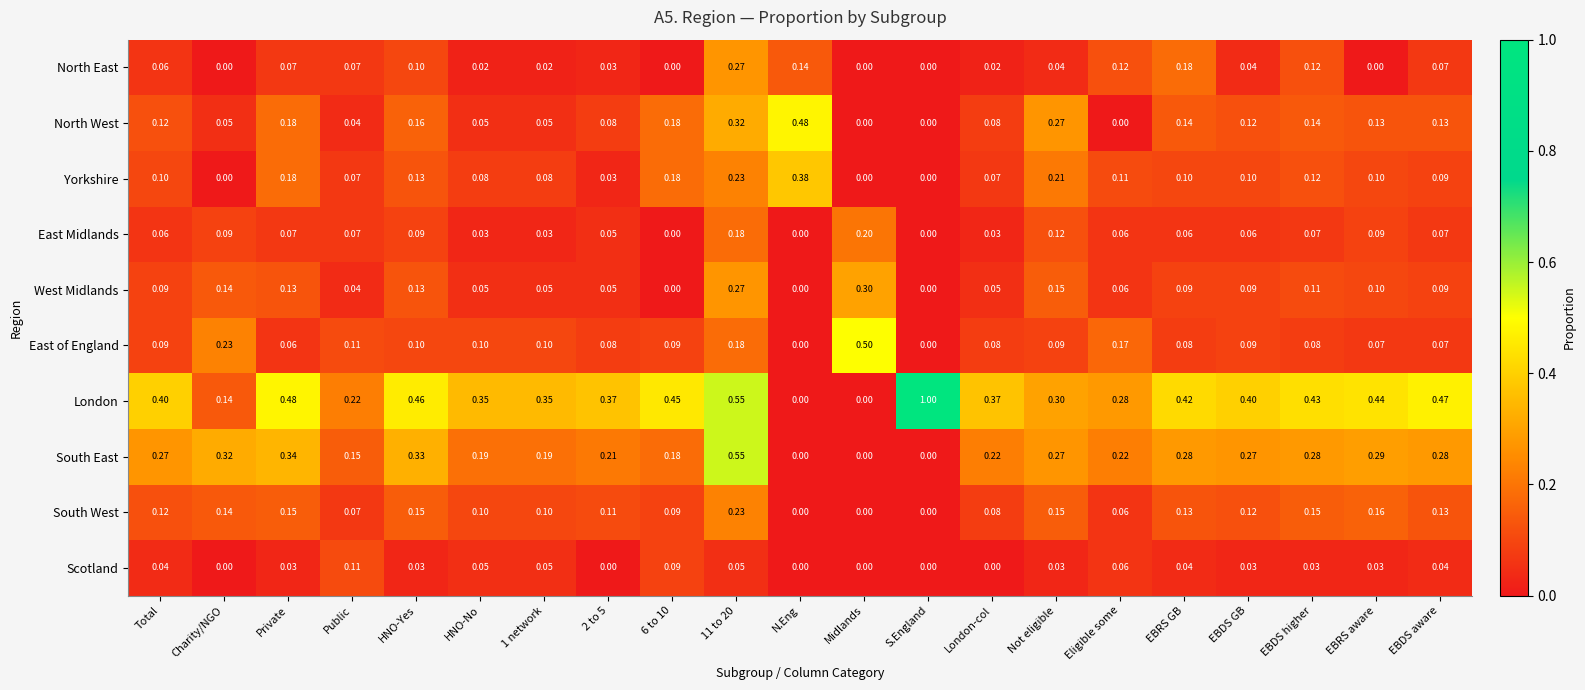

Which series has the widest spread of values?

London